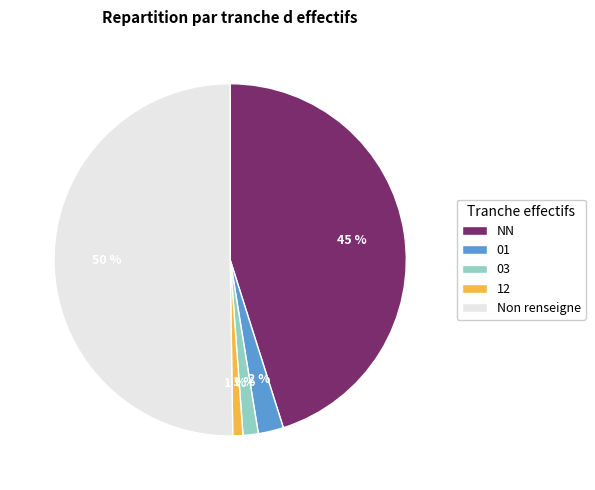

How many slices are in this pie chart?

5